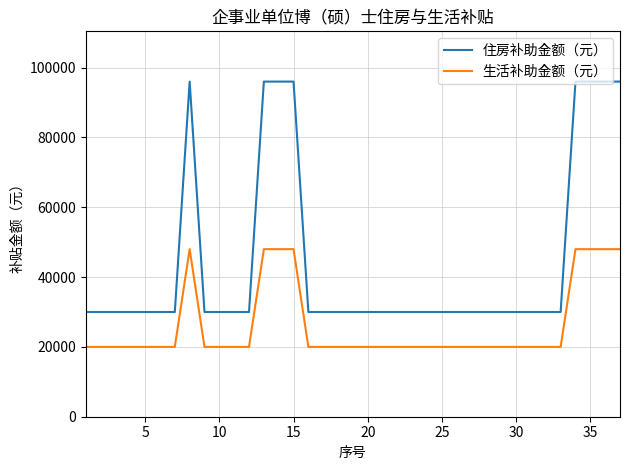

How many lines are shown in the chart?

2